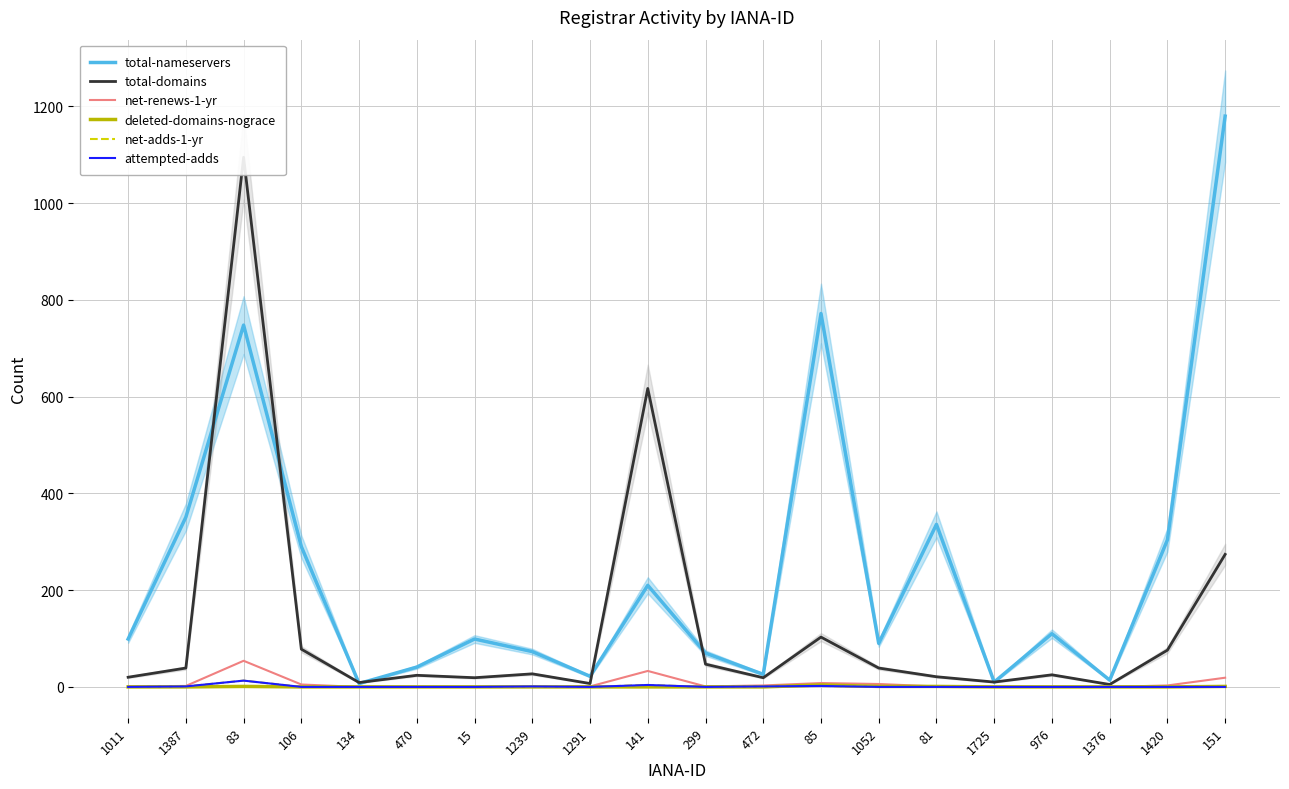

At 1052, list the series in order from largest to smallest.

total-nameservers, total-domains, net-renews-1-yr, deleted-domains-nograce, net-adds-1-yr, attempted-adds